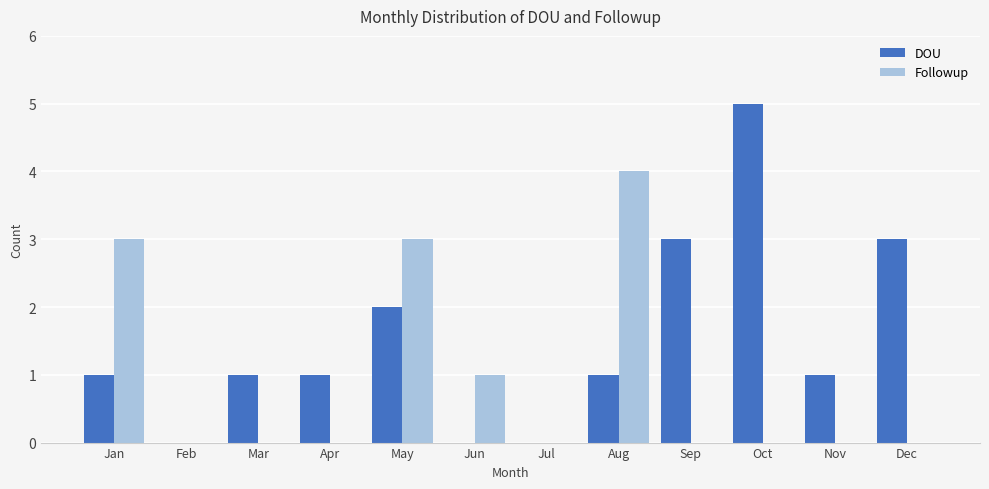

Which category has the highest value in the Followup series?

Aug